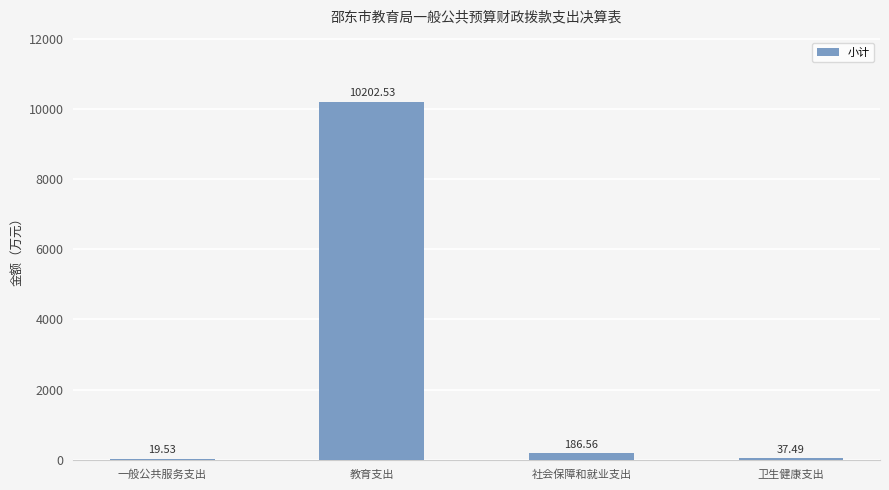

What is the greatest value displayed?

10202.5